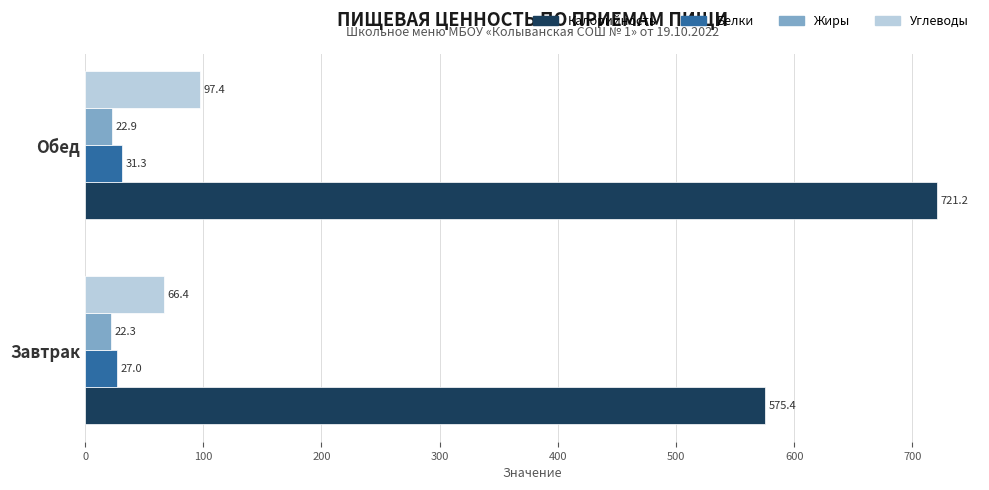

Which series has the largest range (max minus min)?

Калорийность